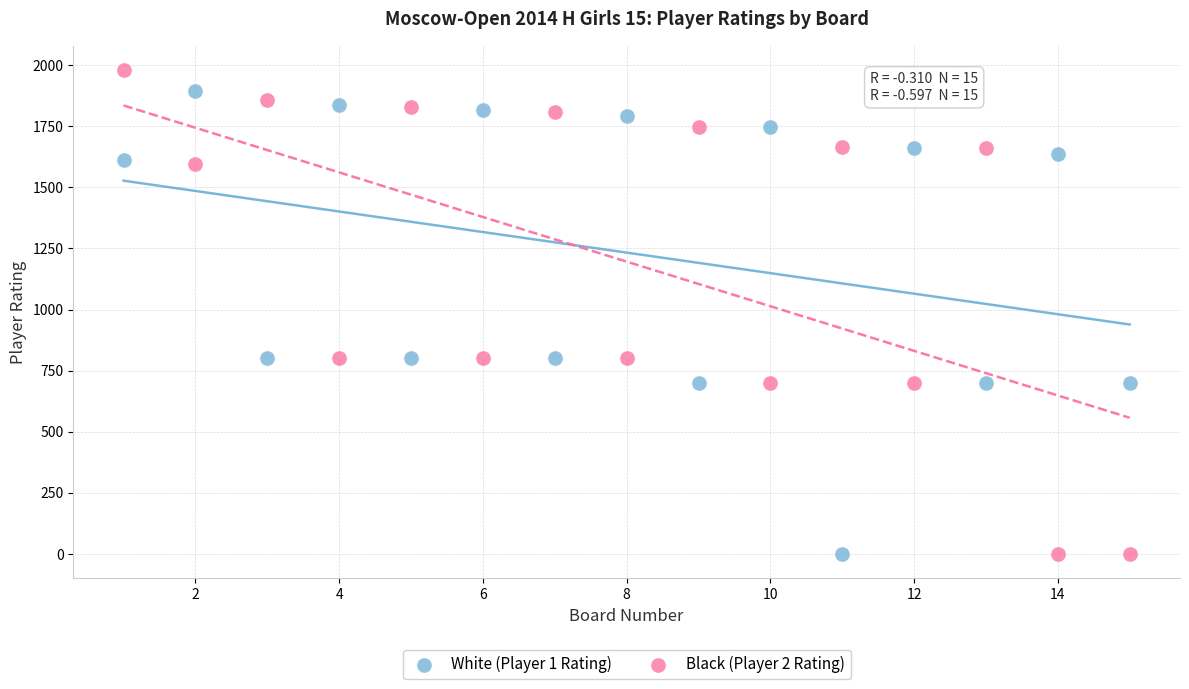

Which series has the largest Y range (max minus min)?

Black (Player 2 Rating)